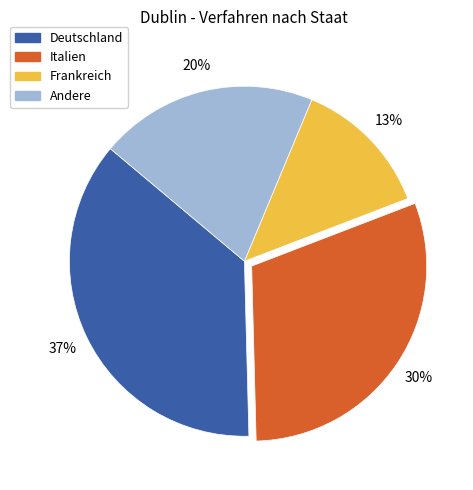

Is there a majority slice in this chart?

No